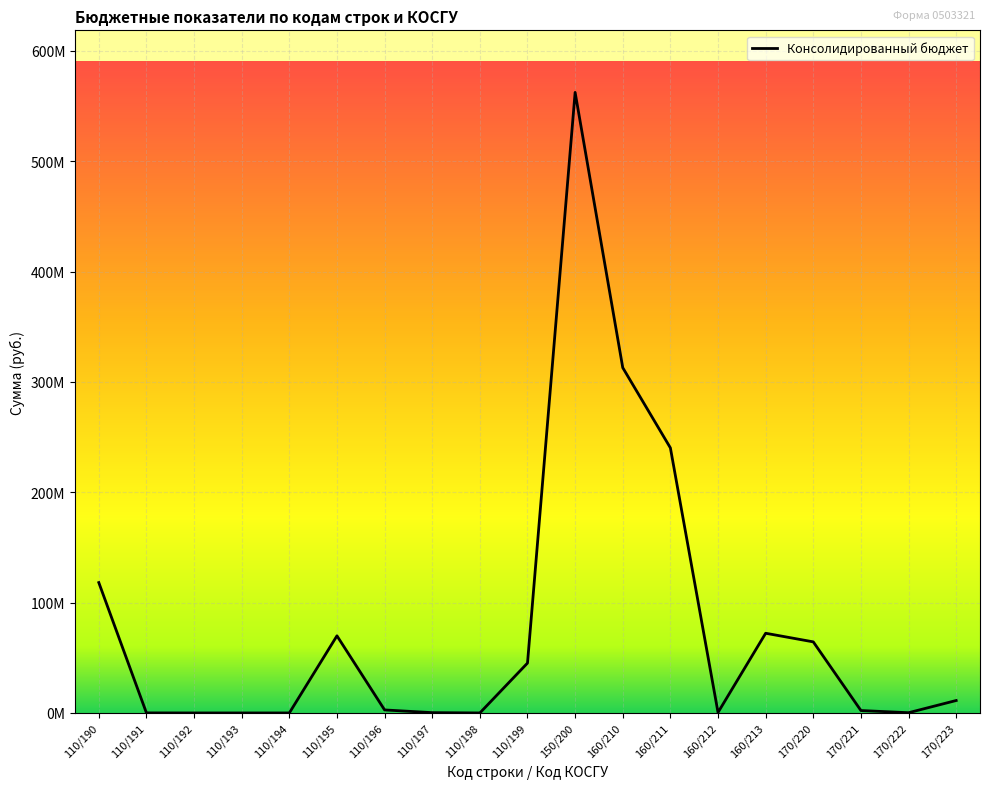

Which has a higher value, 110/195 or 170/220?

110/195